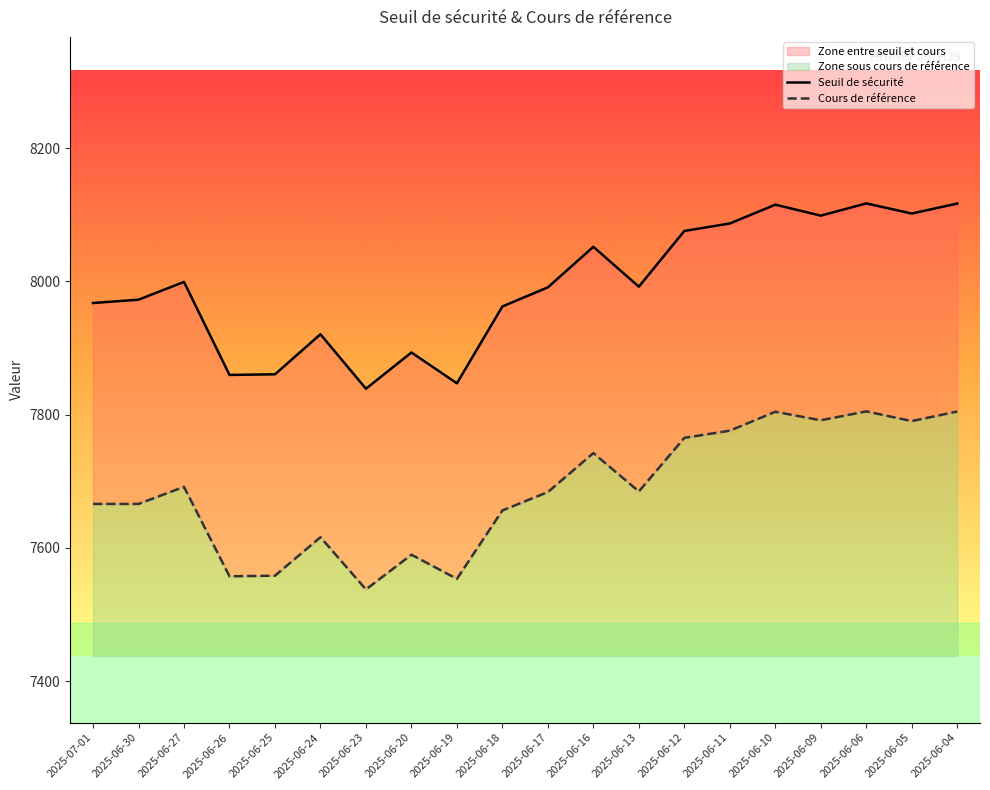

What is the sum of all Cours de référence values?

153738.9